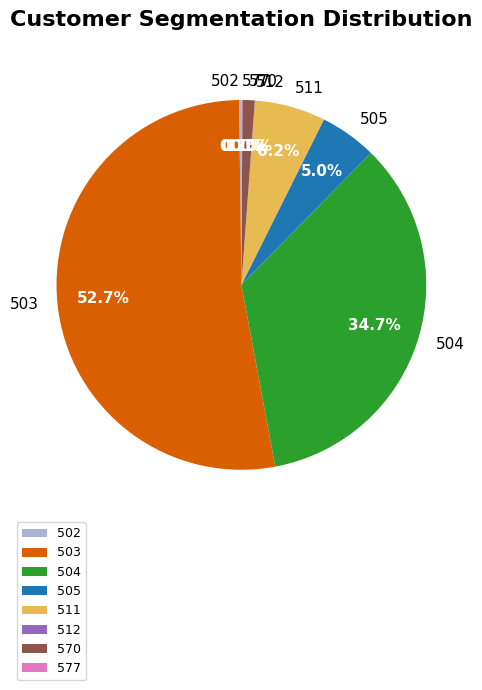

Which slice is the largest?

503